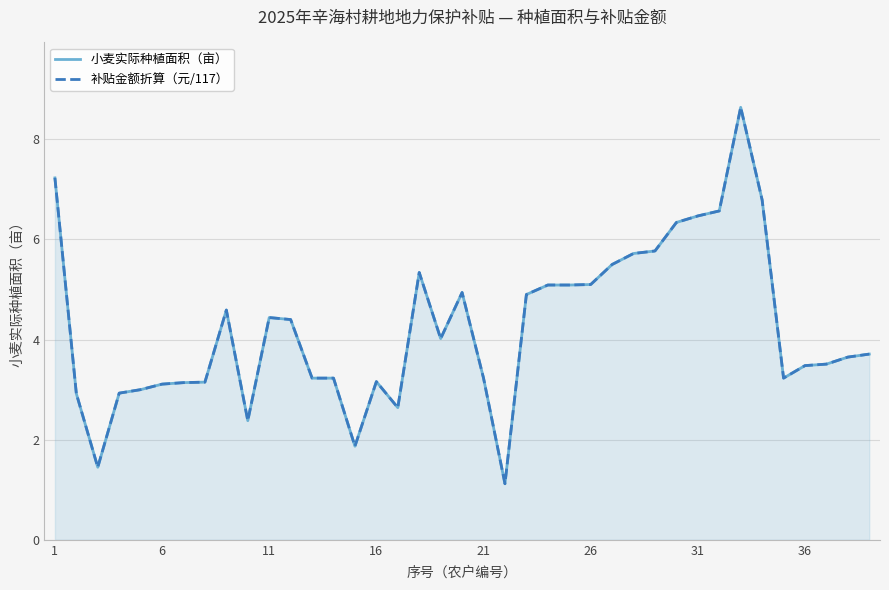

What is the highest value of the 小麦实际种植面积（亩） series?

8.6